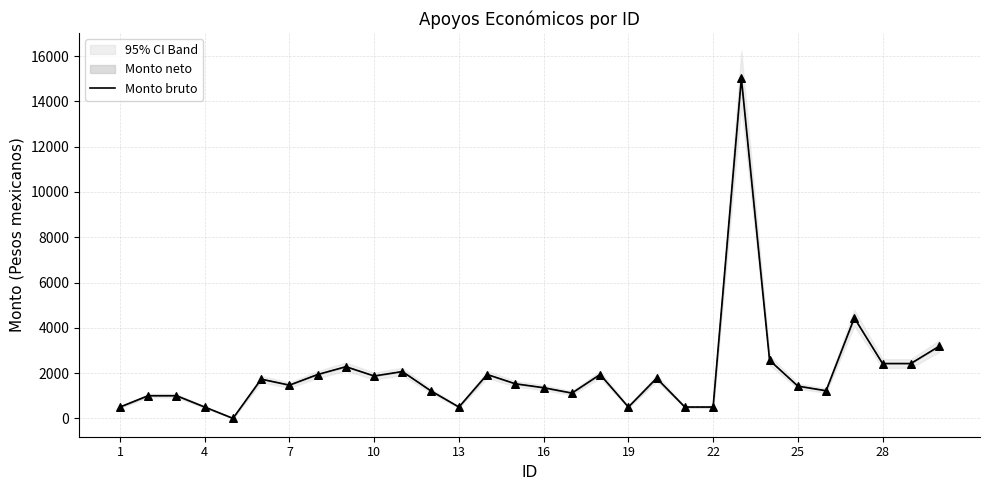

Which has a higher value, 26 or 1?

26